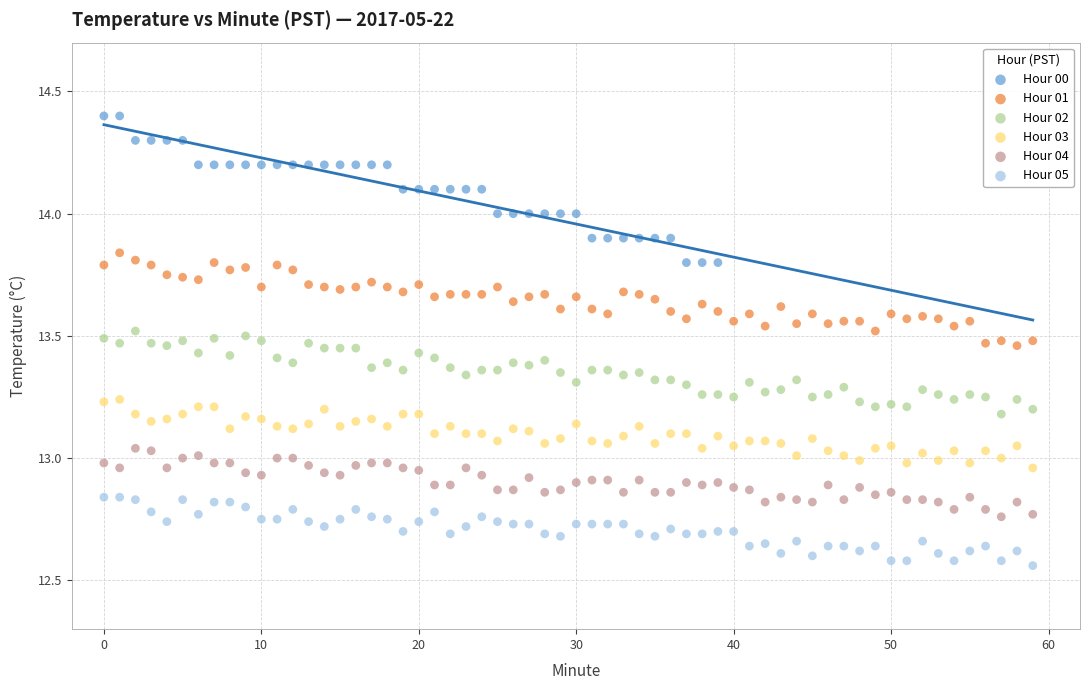

Which series reaches the minimum Y coordinate?

Hour 05